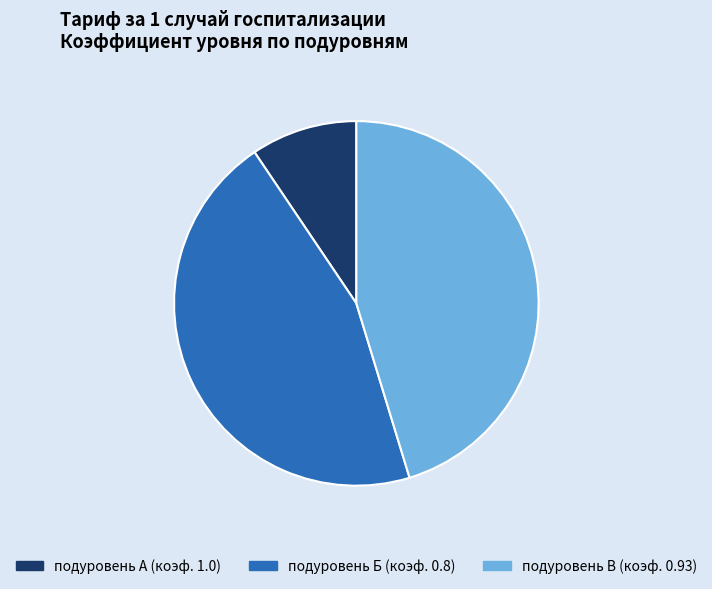

What is the smallest slice in the pie chart?

подуровень А (коэф. 1.0)